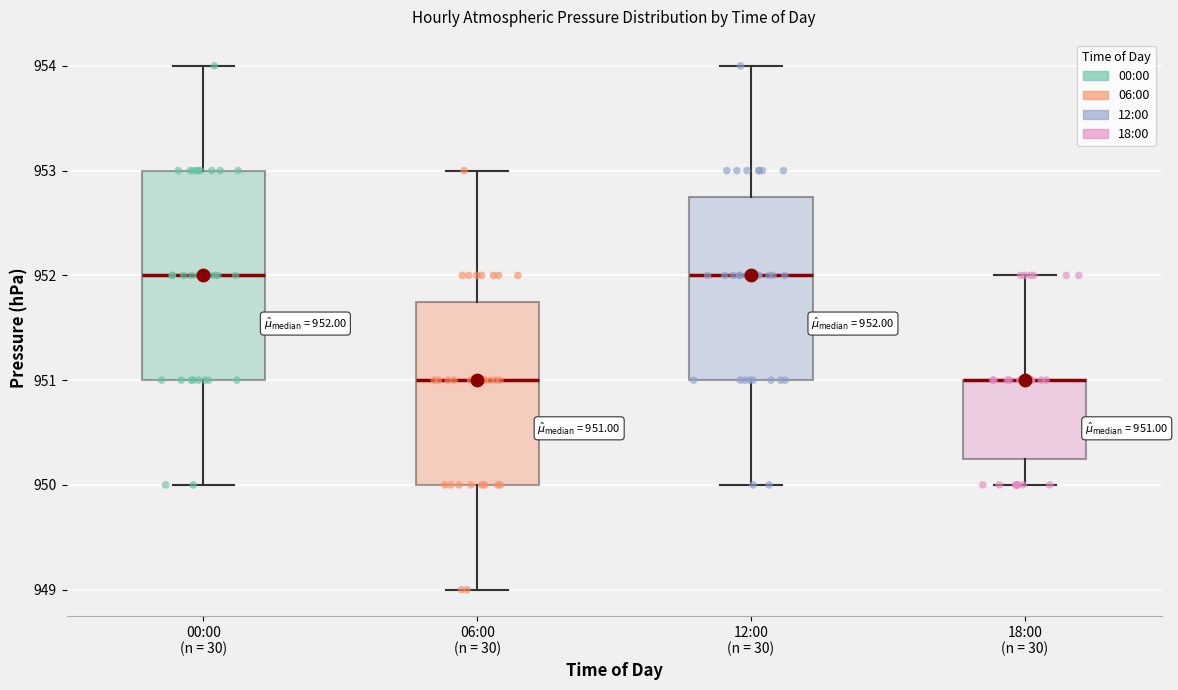

Comparing the boxes themselves (not the whiskers), which one is the tallest?

00:00 (n = 30)